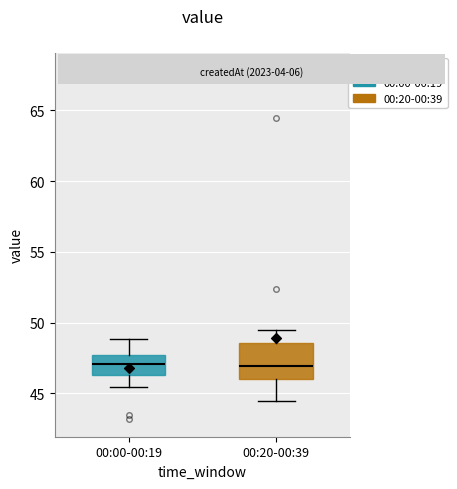

Reading left to right, read every box against the y-axis: the position of its median line, the range the box covers, and the ends of its whiskers. The values are not printed on the chart, so give them approximately, as read against the axis.

00:00-00:19: median 47.0, box 46.5 to 47.5, whiskers 45.5 to 49.0
00:20-00:39: median 47.0, box 46.0 to 48.5, whiskers 44.5 to 49.5